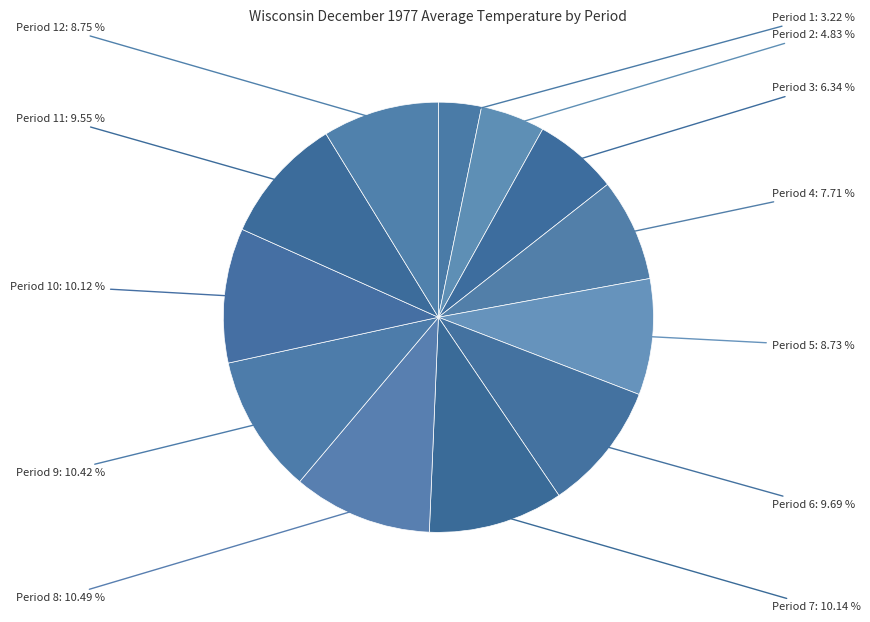

Does any single category account for the majority?

No